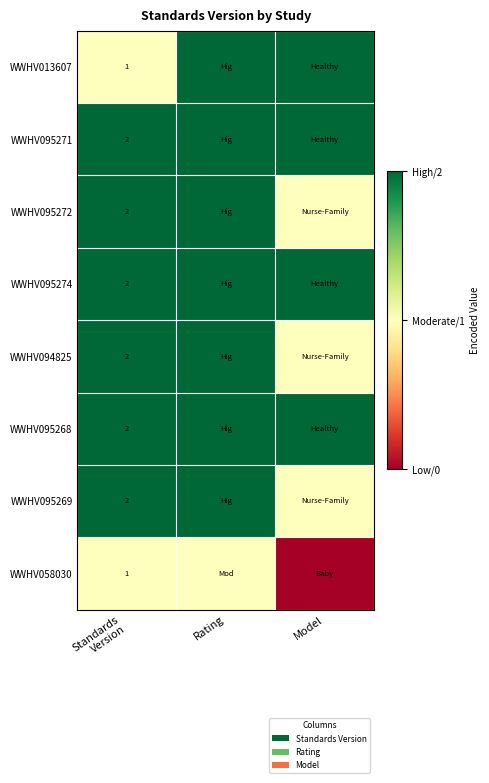

What is the difference between the maximum and minimum values in the WWHV095269 series?

1